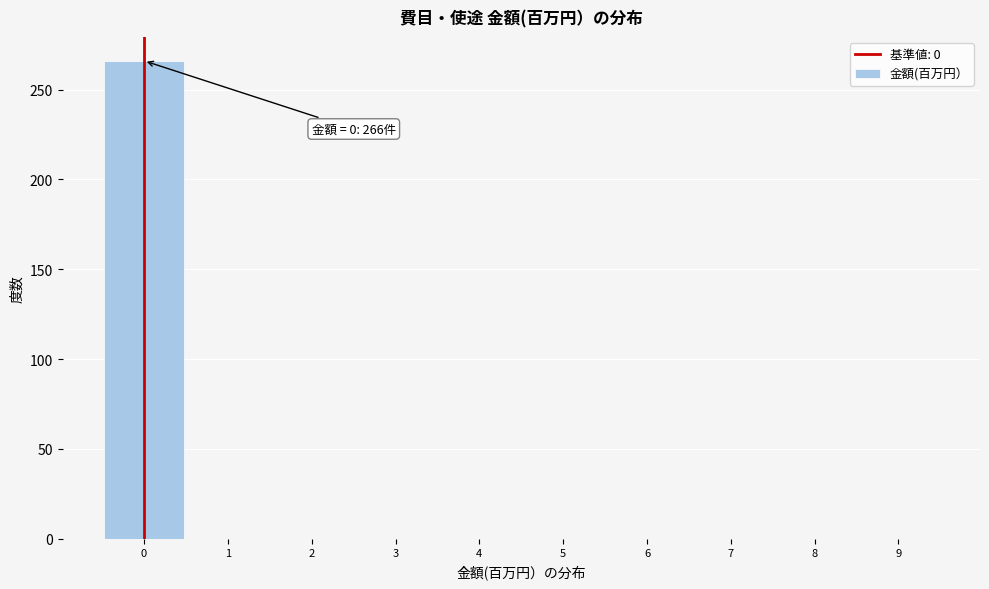

Over which range of the x-axis is the bar tallest?

-0.5 to 0.5